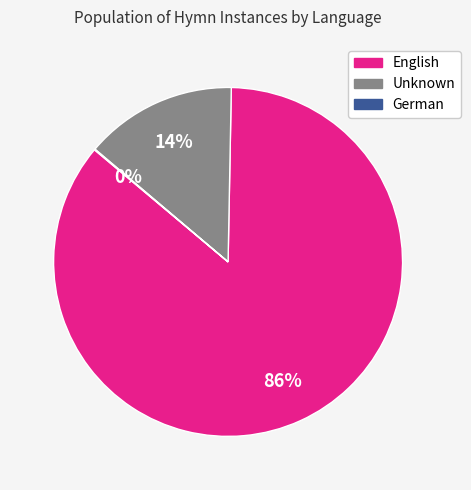

To the nearest percent, what is the average slice percentage?

33%